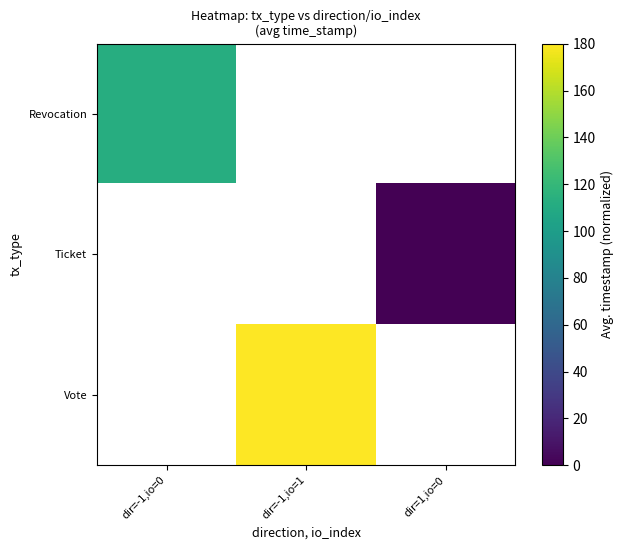

Is the value of Revocation at dir=1,io=0 greater than the value of Ticket at dir=-1,io=1?

No